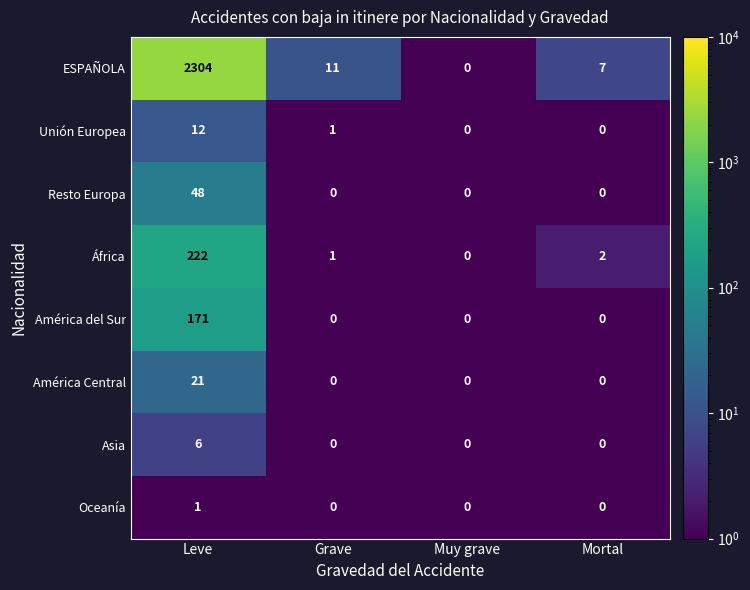

At which category does the chart reach its peak across all series?

Leve